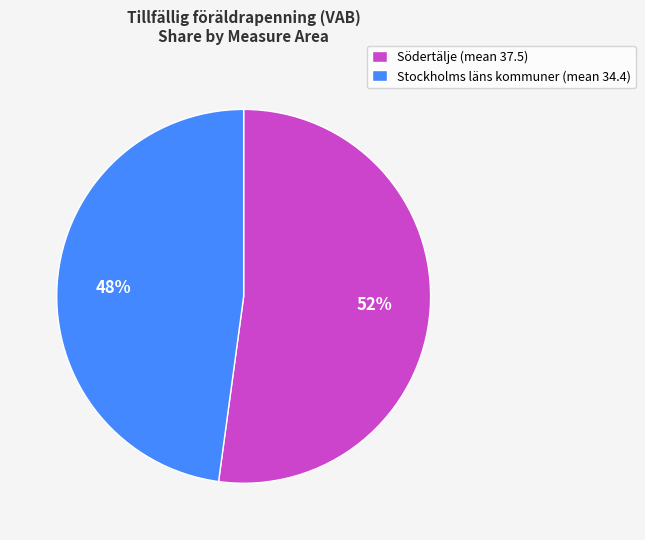

Which category accounts for the majority?

Södertälje (mean 37.5)